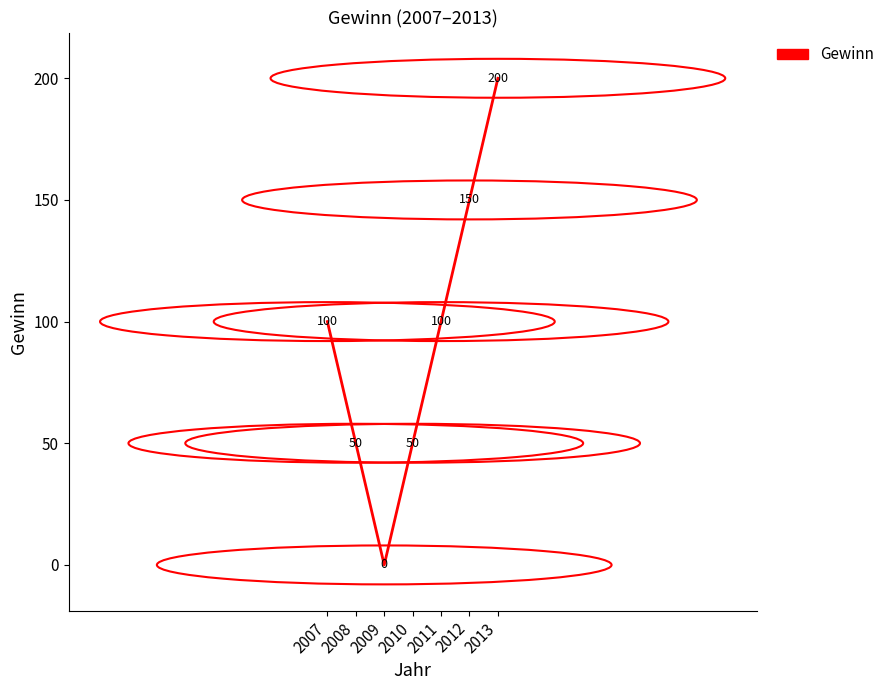

What is the maximum value shown in the chart?

200